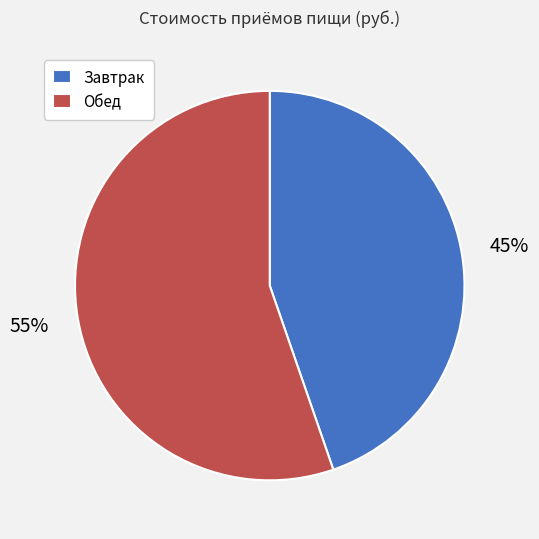

How many slices are in this pie chart?

2